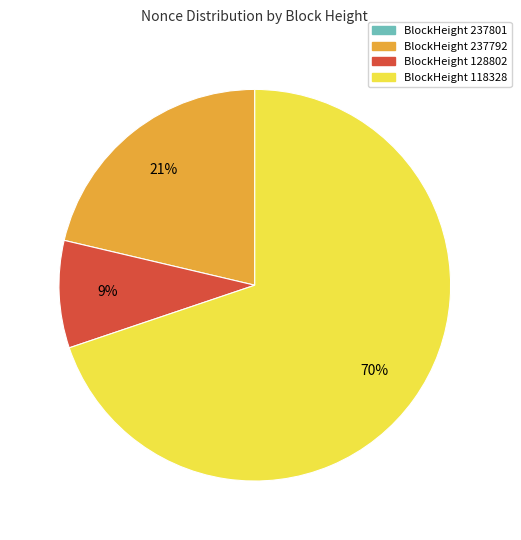

Which slice is the largest?

BlockHeight 118328